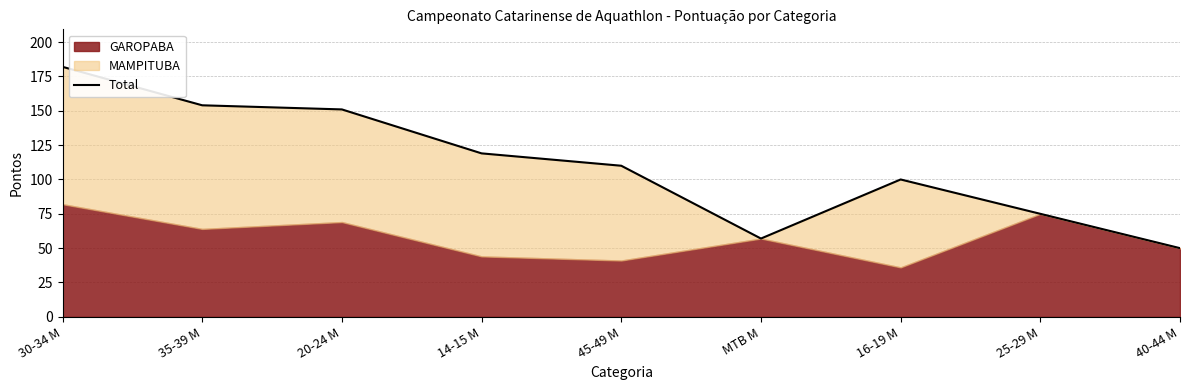

True or false: the data shows 110 at 45-49 M.

True